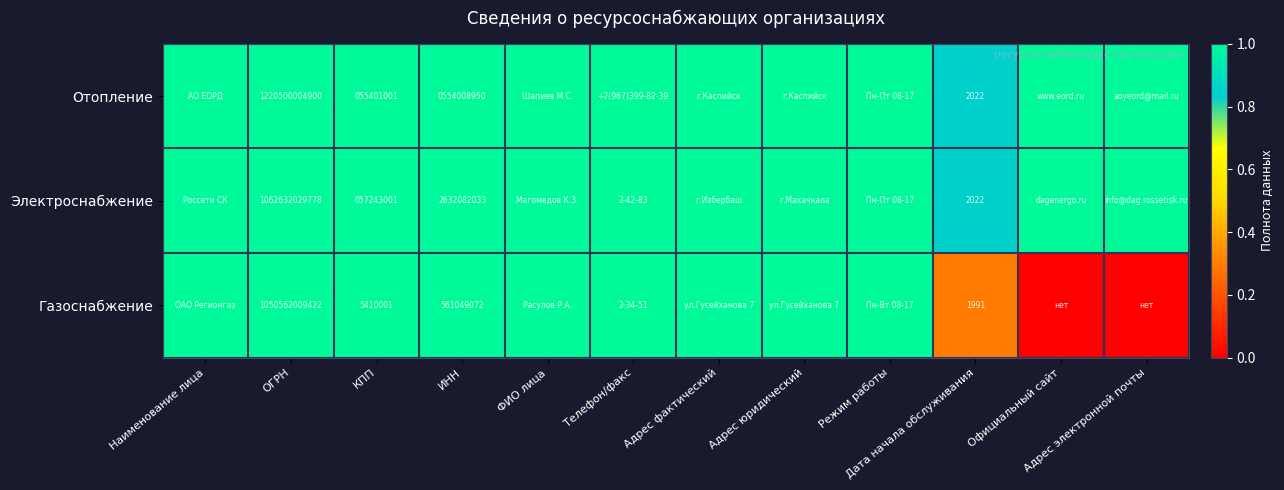

What is the spread (max minus min) of values at КПП?

51833000